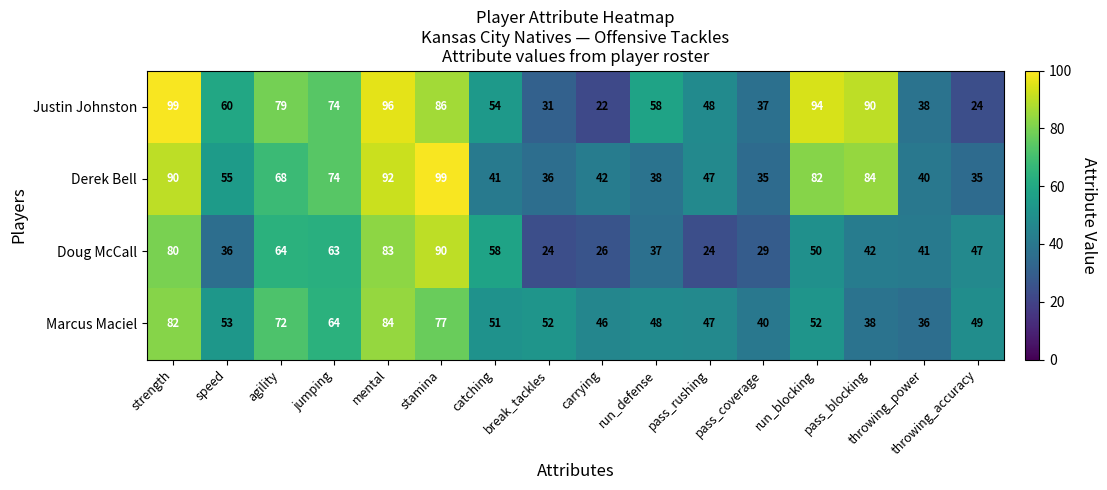

Rank the series by their average value, from lowest to highest.

Doug McCall, Marcus Maciel, Derek Bell, Justin Johnston